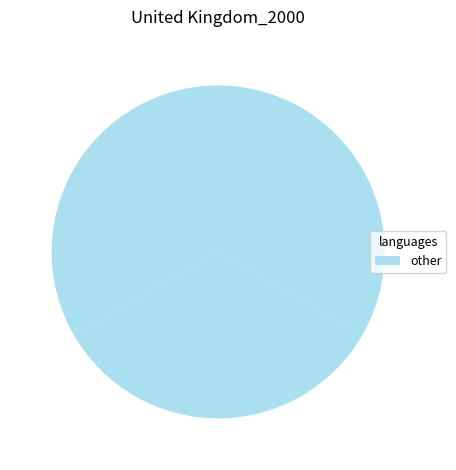

How many slices are in this pie chart?

4